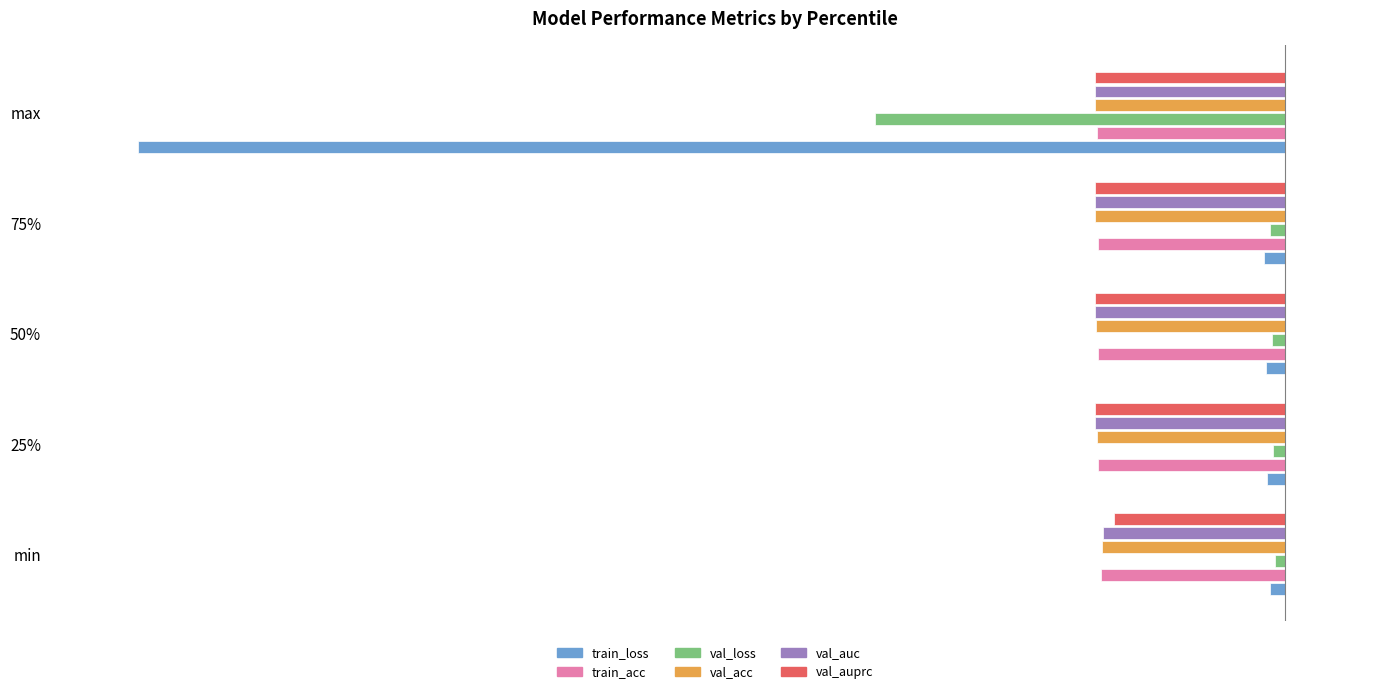

What are all the series names shown in the legend?

train_loss, train_acc, val_loss, val_acc, val_auc, val_auprc